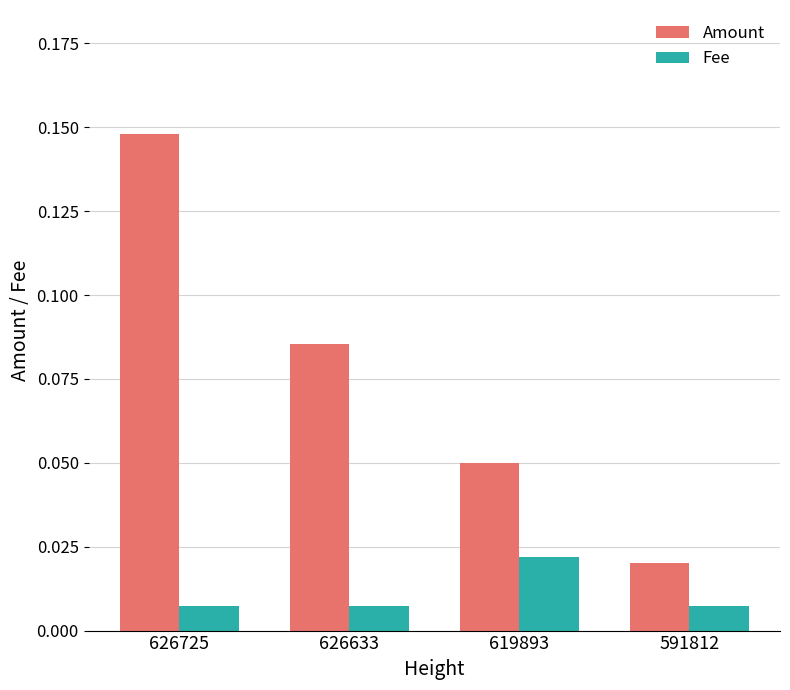

Is the value of Amount at 626633 greater than the value of Fee at 619893?

Yes